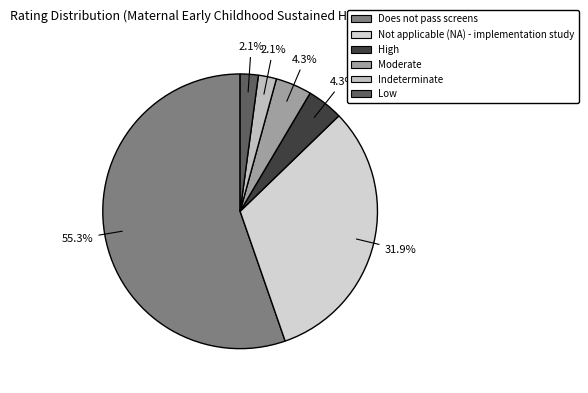

Is there a majority slice in this chart?

Yes